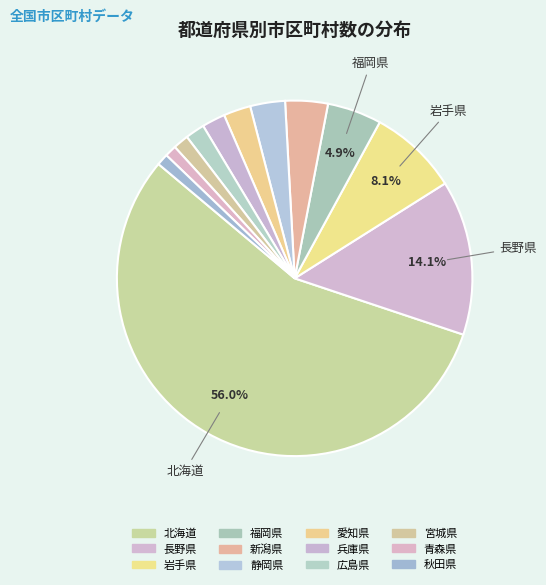

To the nearest percent, what is the average slice percentage?

8%